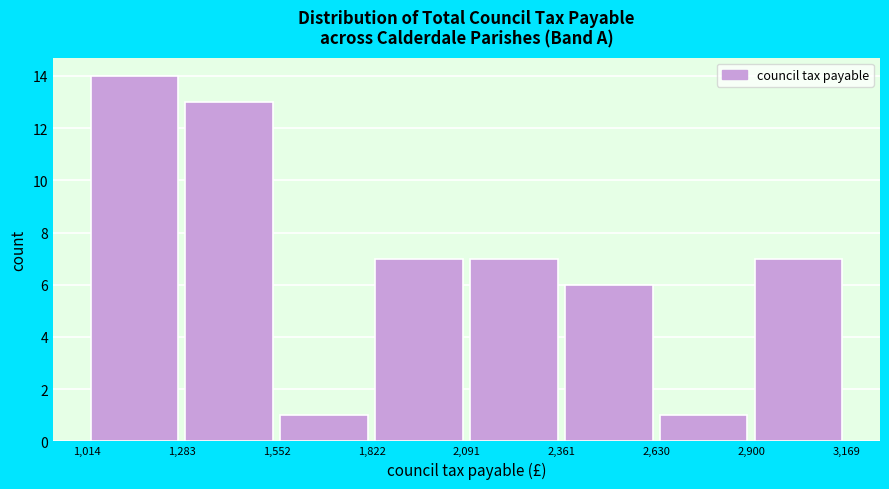

What is the height of the bar covering 1,552 to 1,822 on the x-axis? The values are not printed on the chart, so give them approximately, as read against the axis.

1